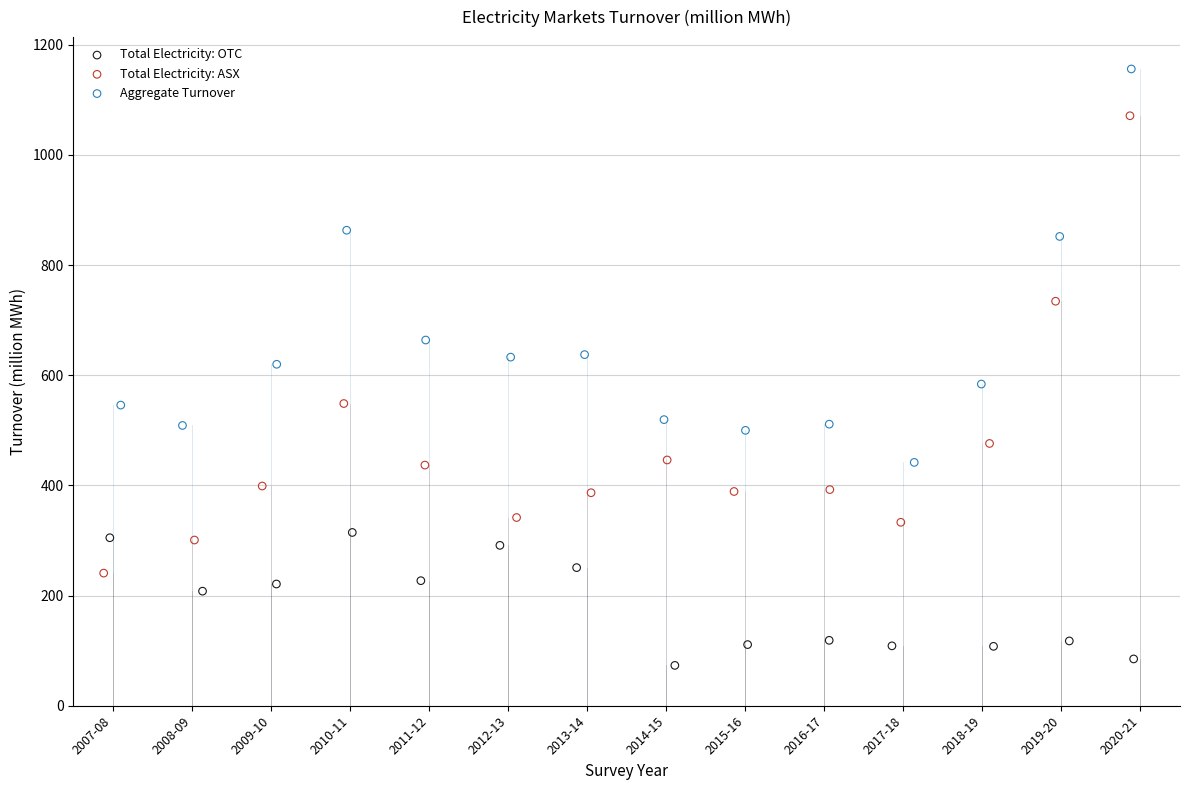

Which series has the widest spread of Y values?

Total Electricity: ASX